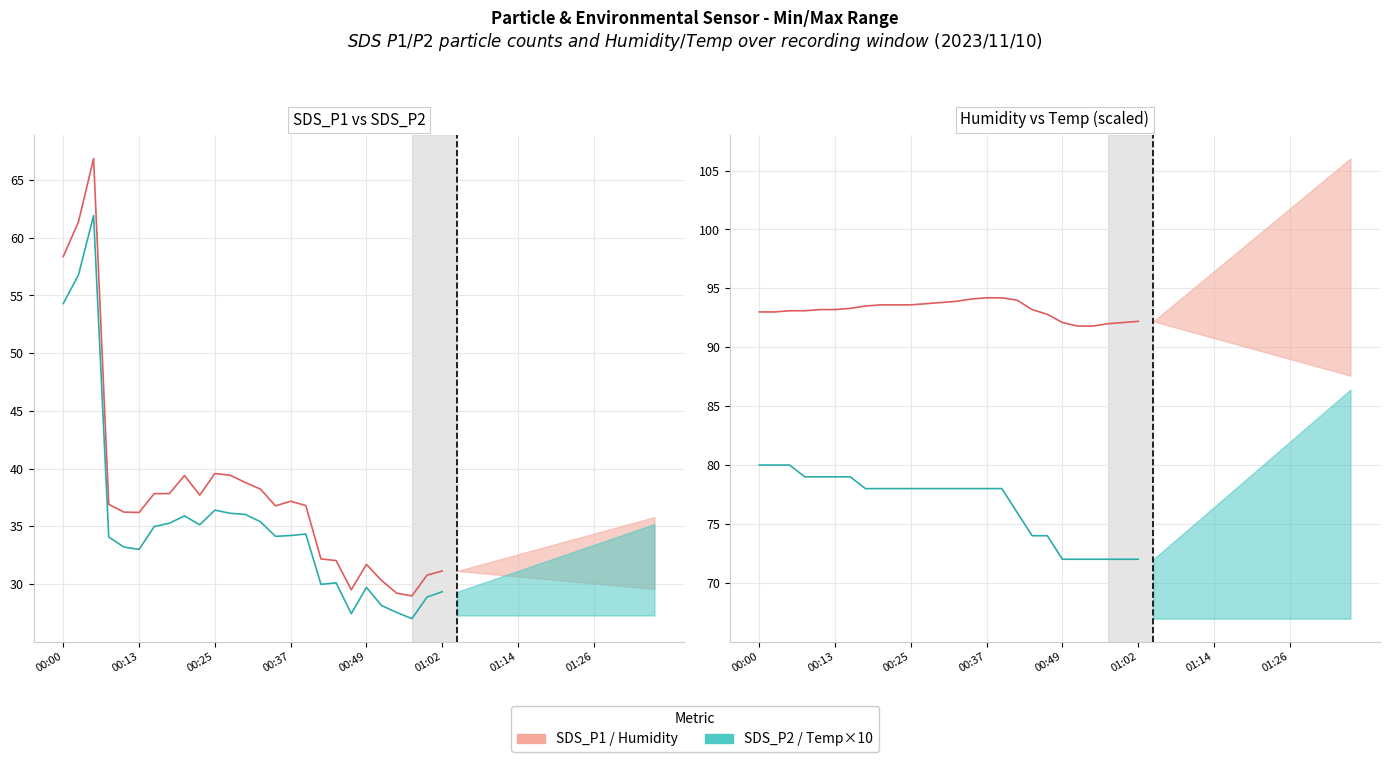

True or false: SDS_P2 / Temp×10 and SDS_P1 / Humidity intersect in this chart.

False